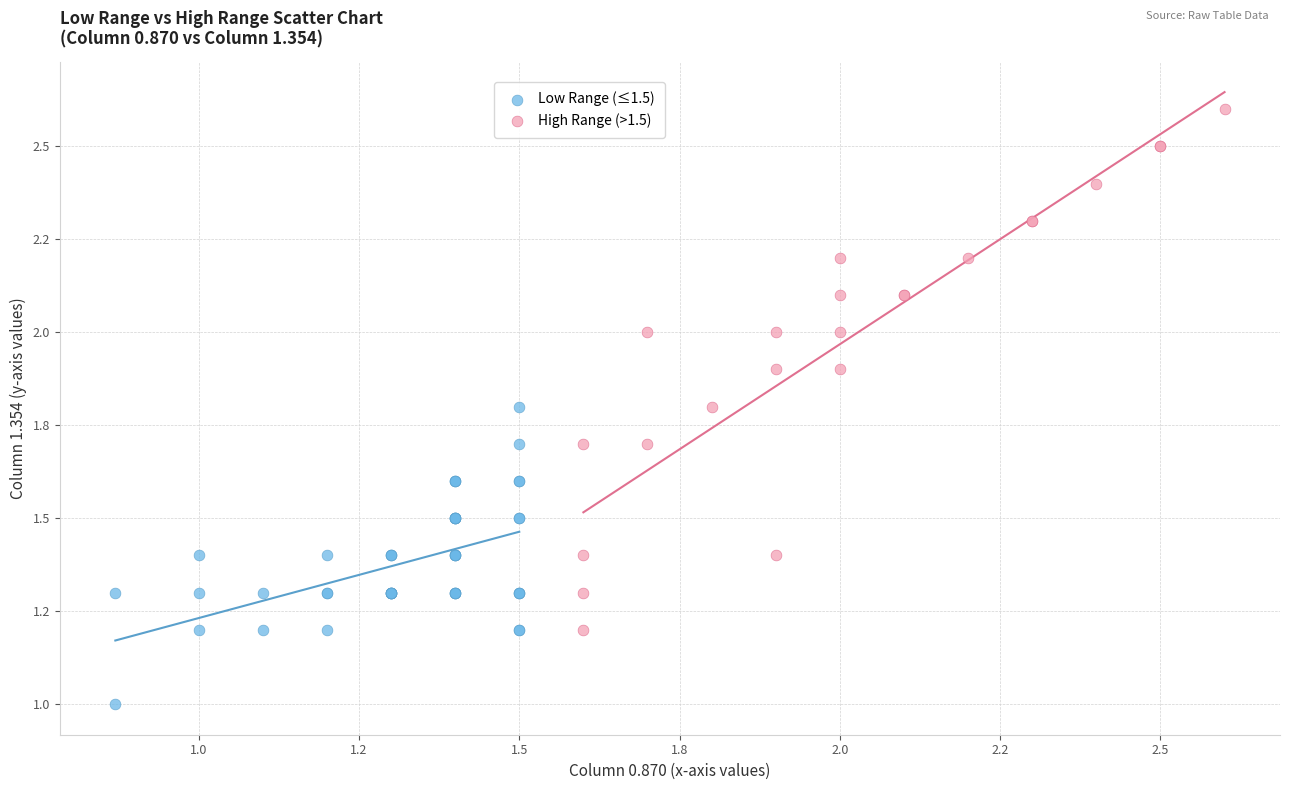

What are all the series names shown in the legend?

Low Range (≤1.5), High Range (>1.5)